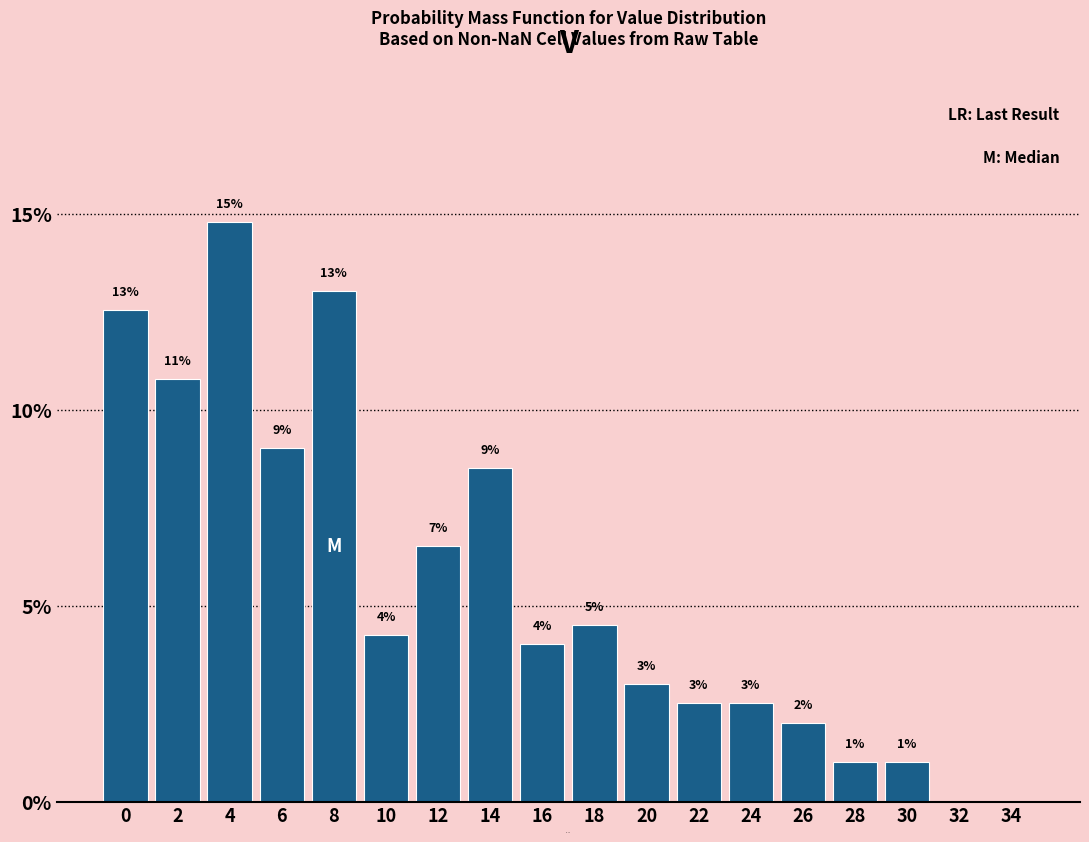

Is it true that the value at 8 is 13.0?

True